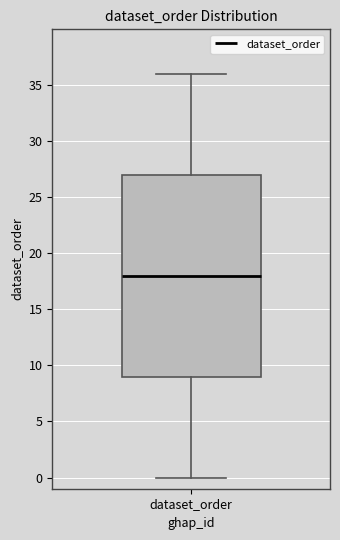

Read this box plot against the y-axis: the position of the median line, the range covered by the box, and the ends of both whiskers. The values are not printed on the chart, so give them approximately, as read against the axis.

median 18, box 9 to 27, whiskers 0 to 36